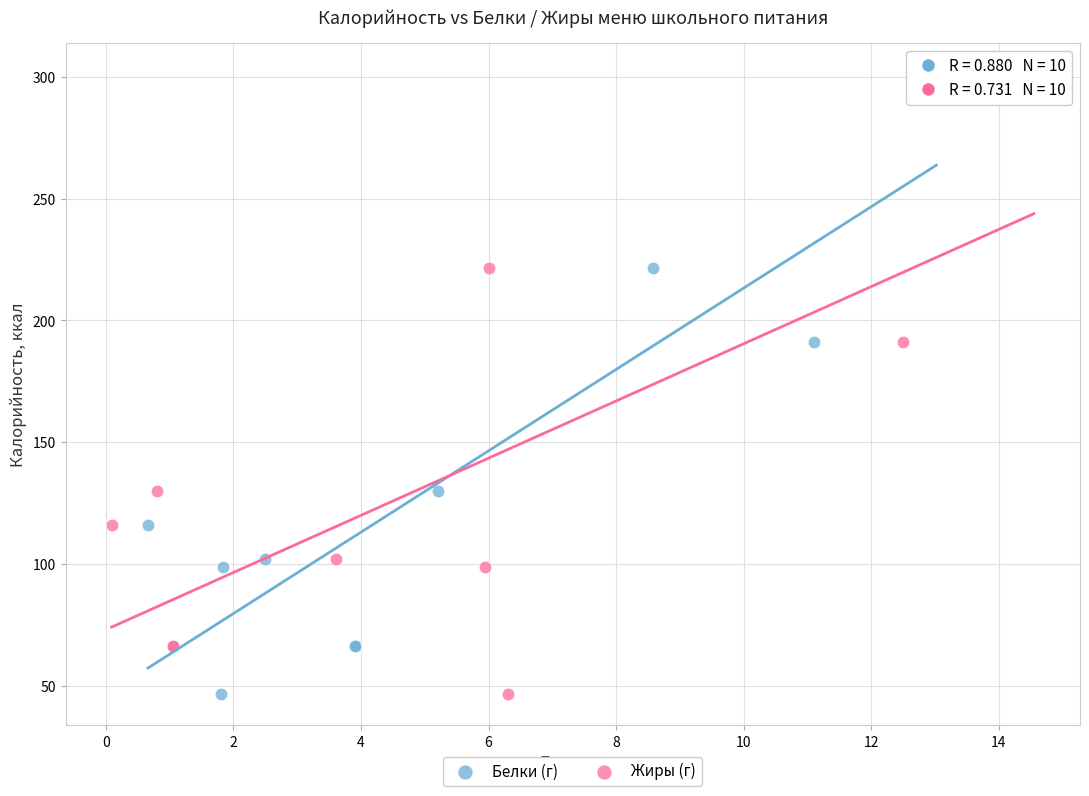

What are all the series names shown in the legend?

Белки (г), Жиры (г)